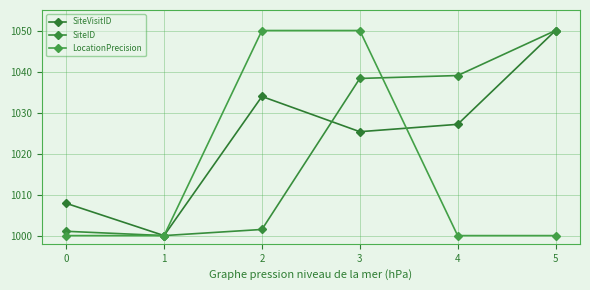

Is it true that SiteVisitID equals 235.0 at 0?

False